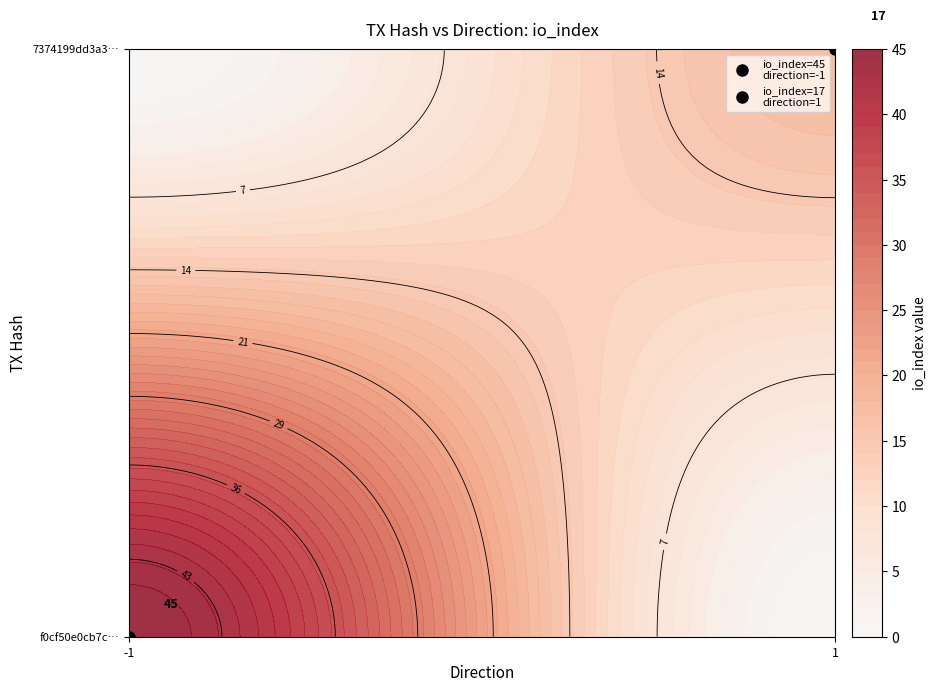

What is the difference between the maximum and minimum values in the 7374199dd3a33d0c8268a6fbd1b6764bf734ed4 series?

16